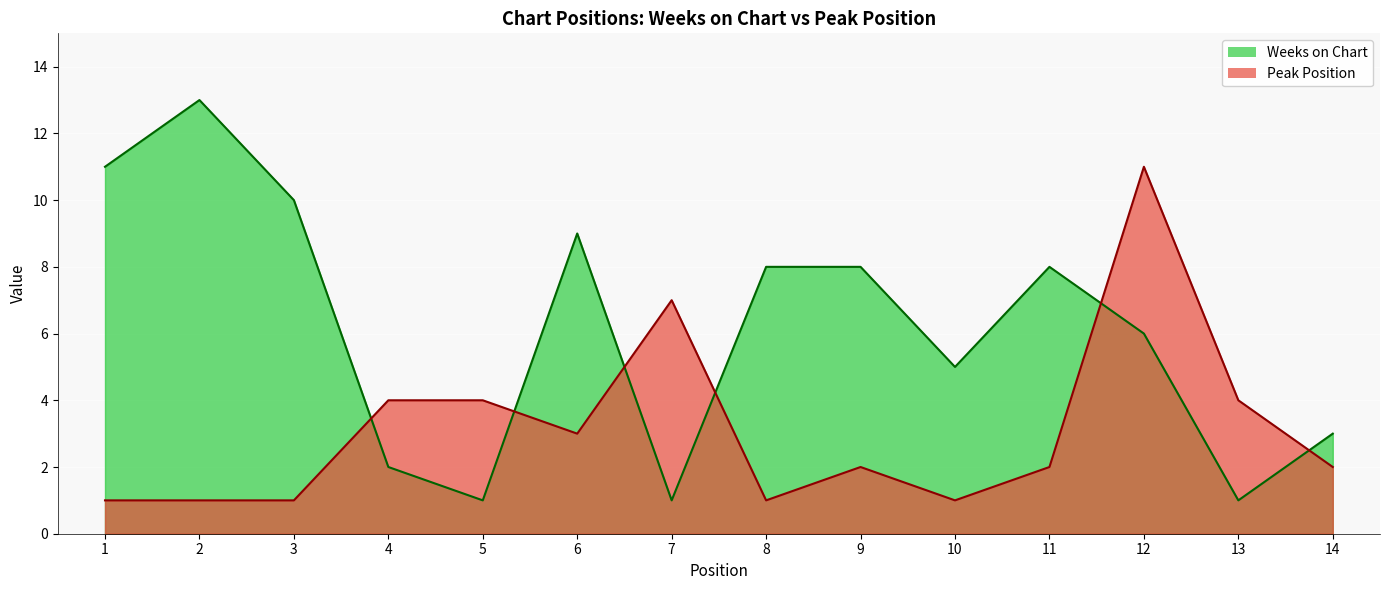

At which category is the sum across all series the highest?

12